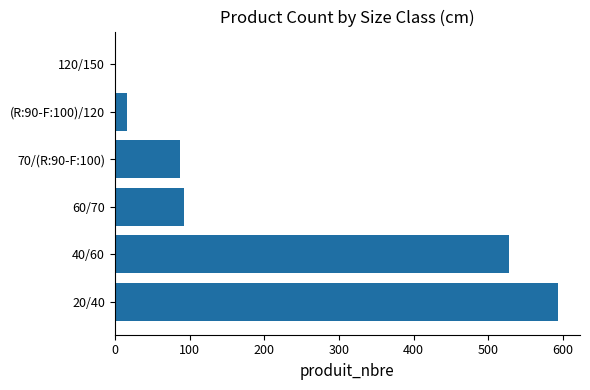

What is the change in value from 60/70 to (R:90-F:100)/120?

-76